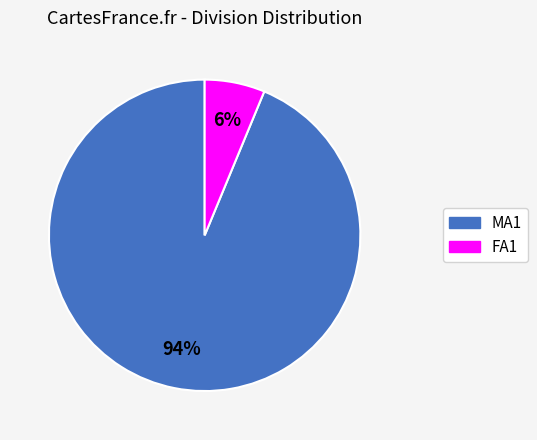

How many slices are in this pie chart?

2